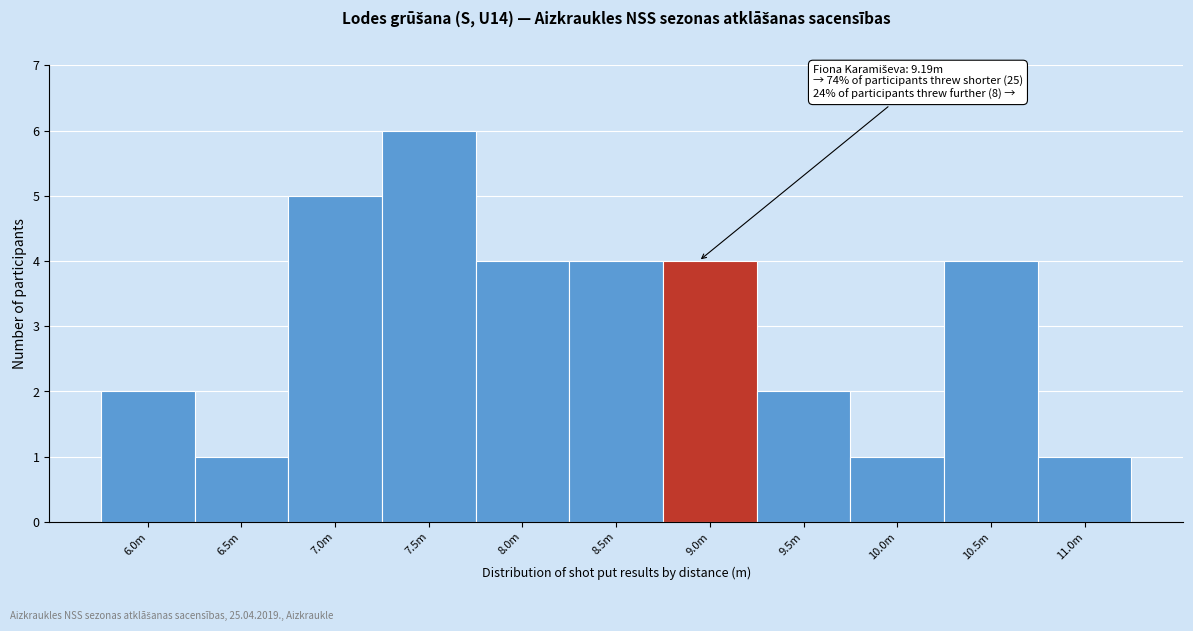

Reading left to right, what are all the values shown in this chart?

2	1	5	6	4	4	4	2	1	4	1